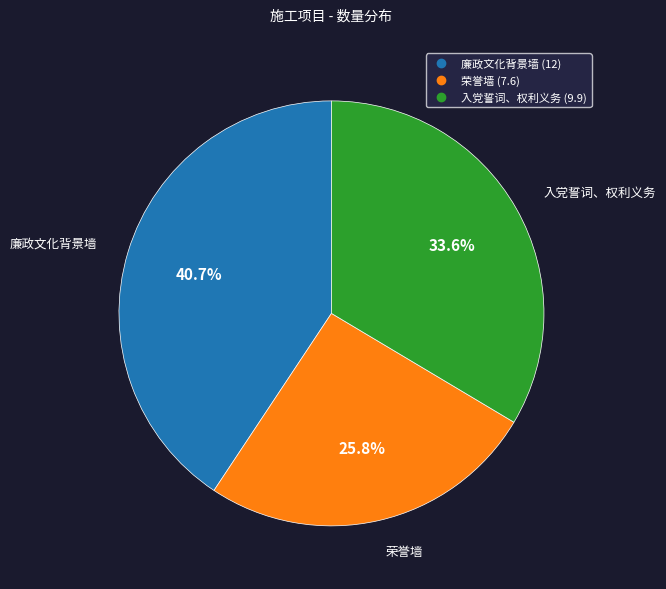

Which category has the biggest portion of the pie?

廉政文化背景墙